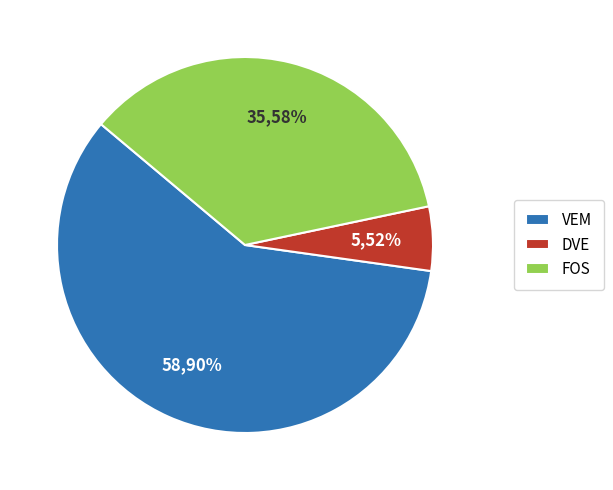

To the nearest percent, what is the difference between the largest and smallest slice percentages?

53%